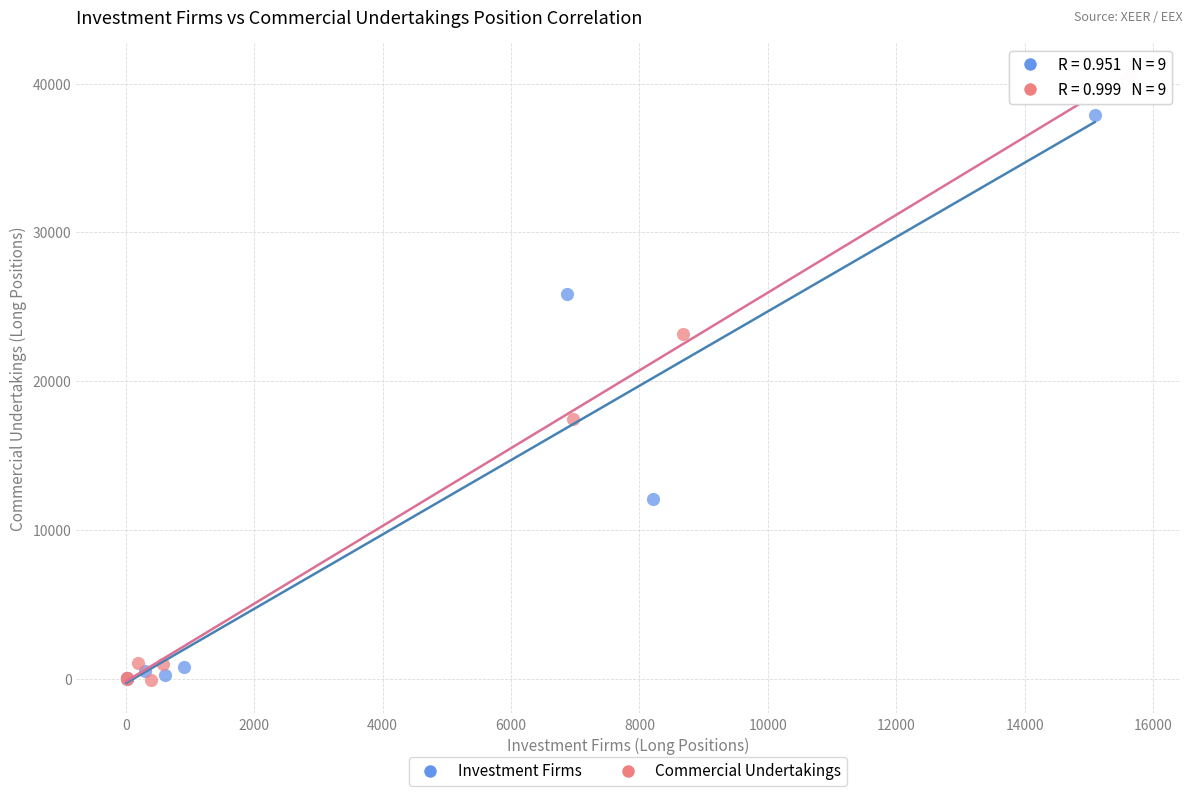

What are all the series names shown in the legend?

Investment Firms, Commercial Undertakings